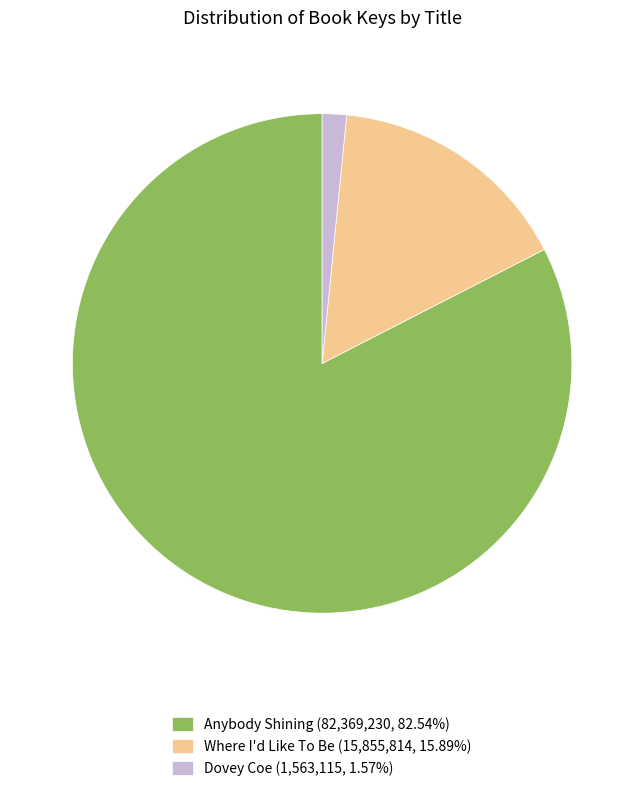

Is the sum of Dovey Coe (1,563,115, 1.57%) and Anybody Shining (82,369,230, 82.54%) greater than half?

Yes